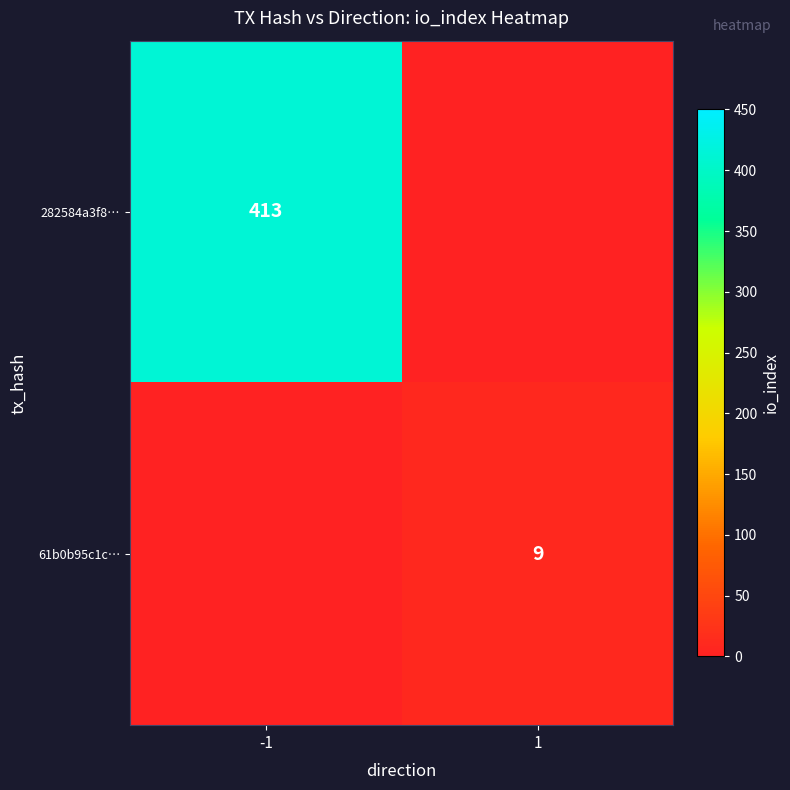

The 61b0b95c1c… series shows 9 at 1. True or false?

True